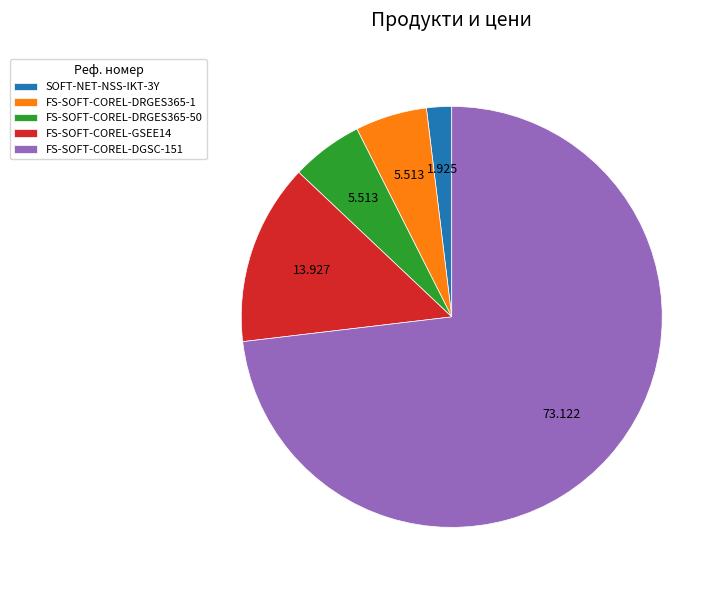

Is there a majority slice in this chart?

Yes